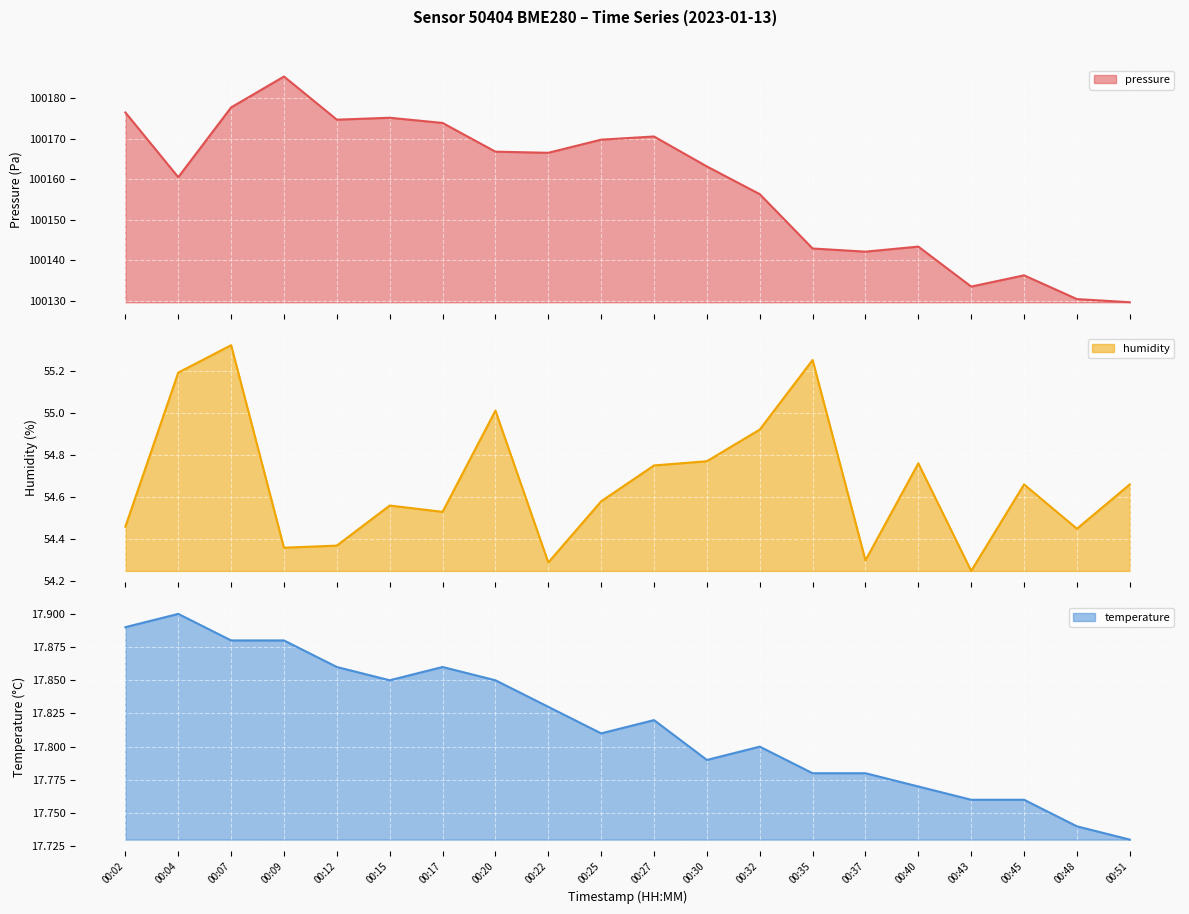

The value of humidity at 00:22 is 89.8. True or false?

False